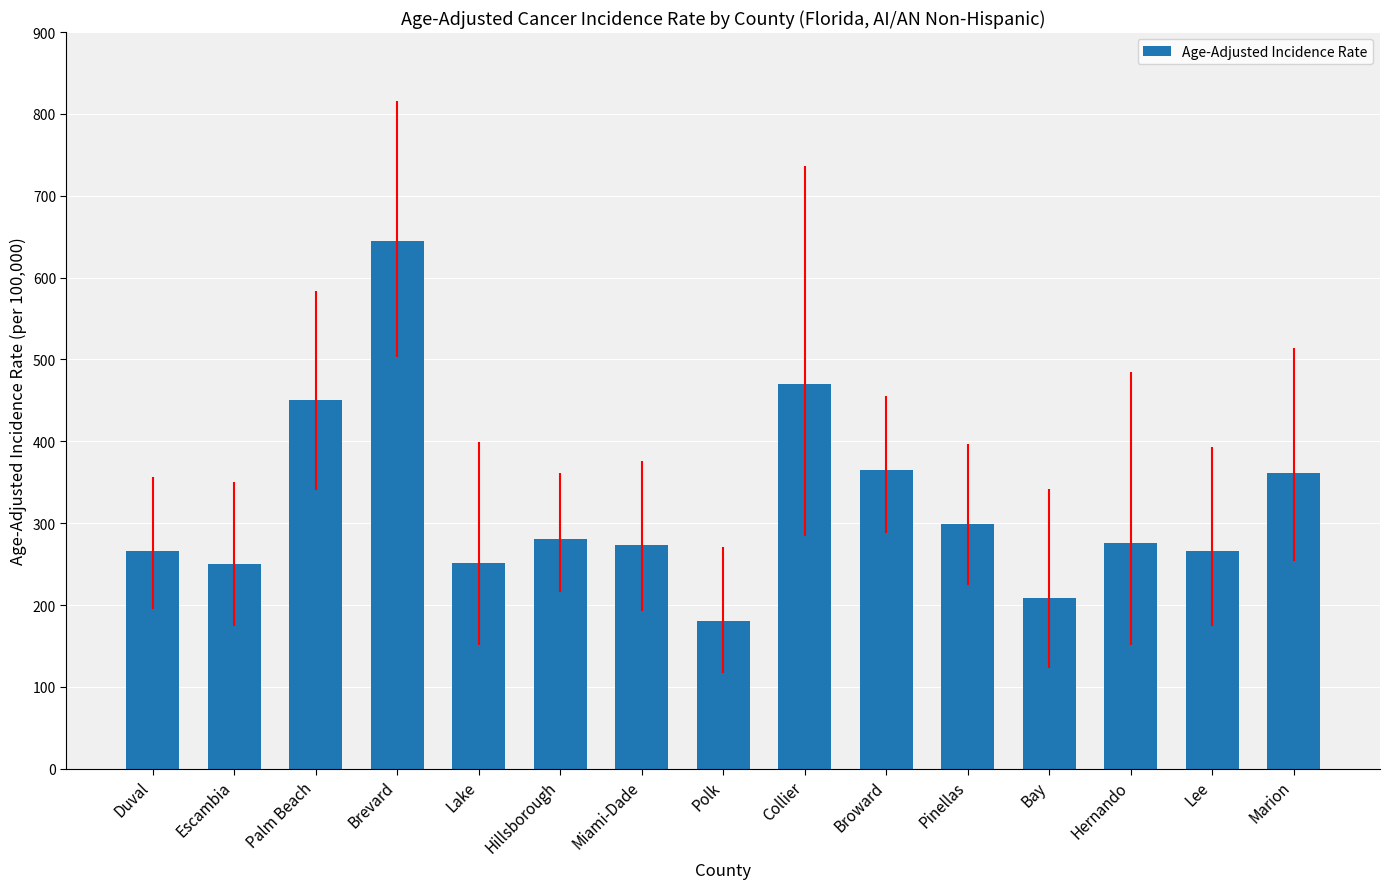

Is it true that the value at Lake is 251.6?

True